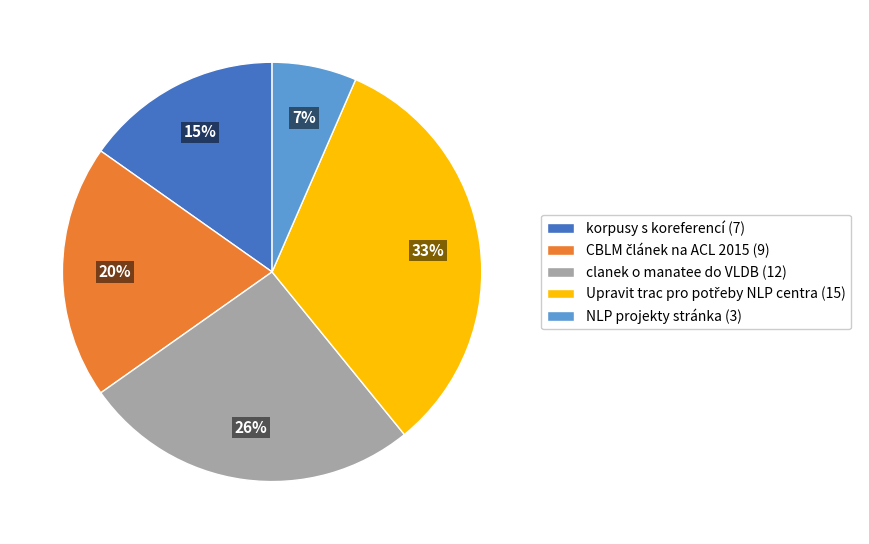

Is it true that clanek o manatee do VLDB is 26% of the pie?

True